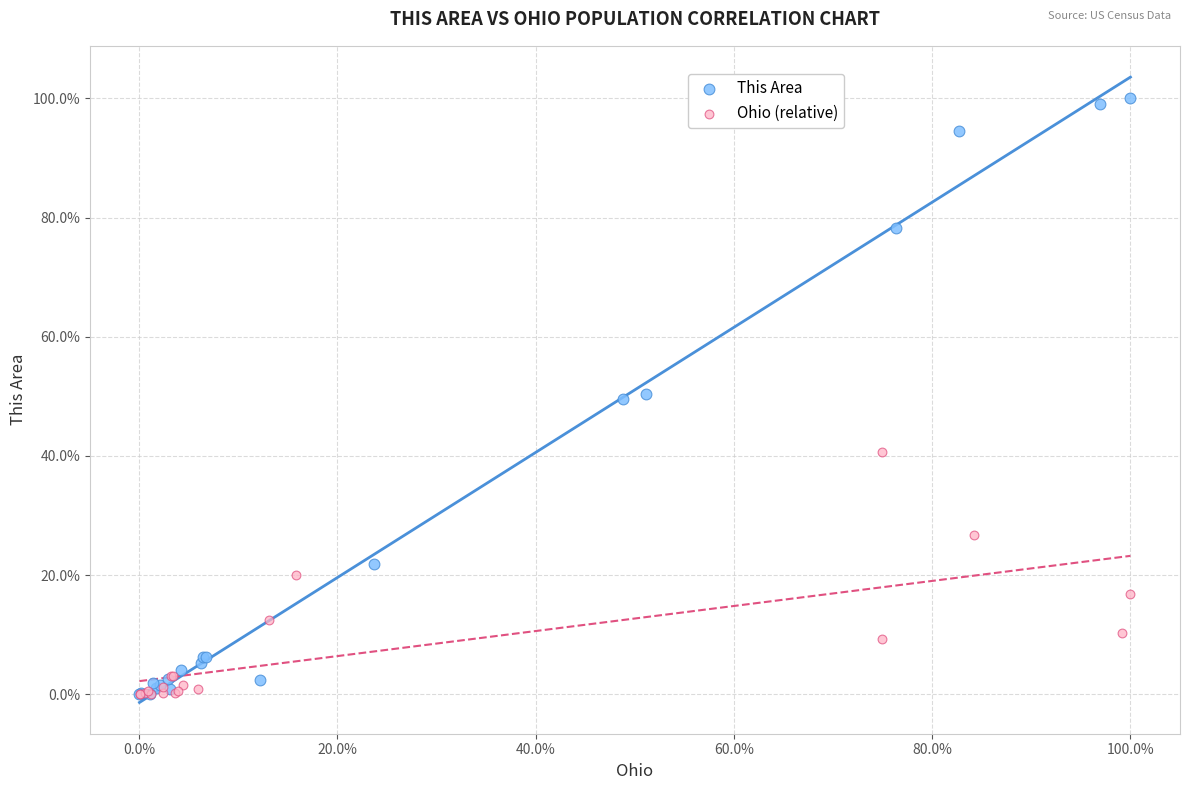

Which series reaches the maximum Y coordinate?

This Area